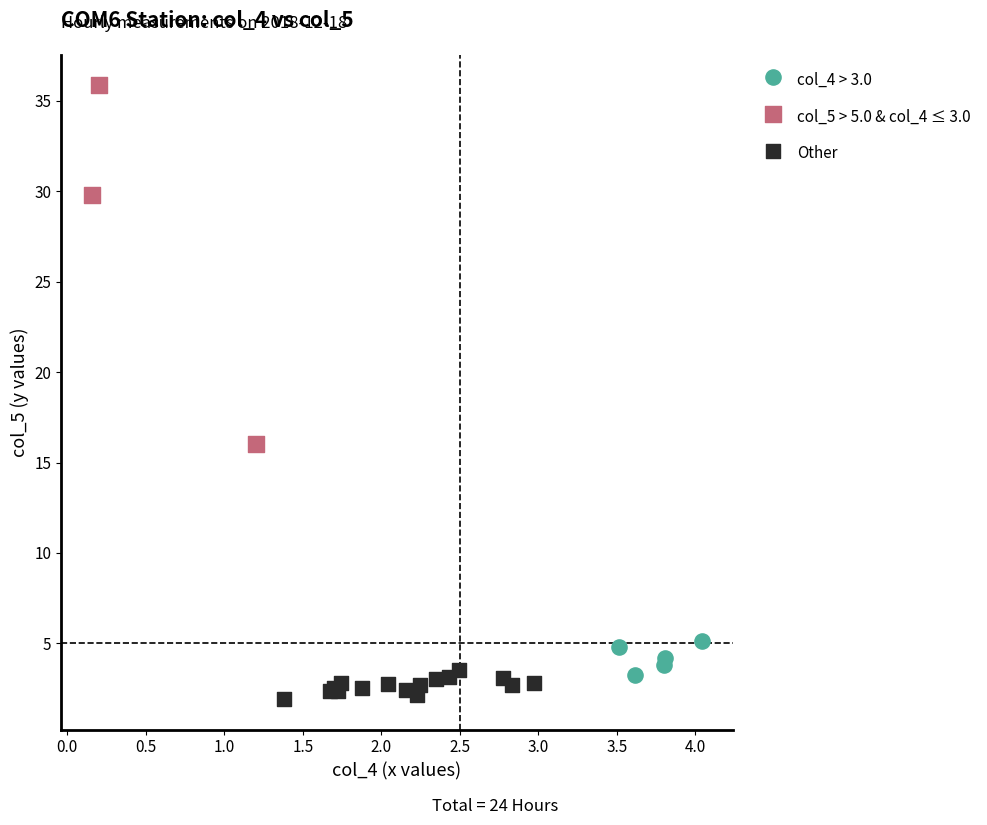

What are all the series names shown in the legend?

col_4 > 3.0, col_5 > 5.0 & col_4 ≤ 3.0, Other